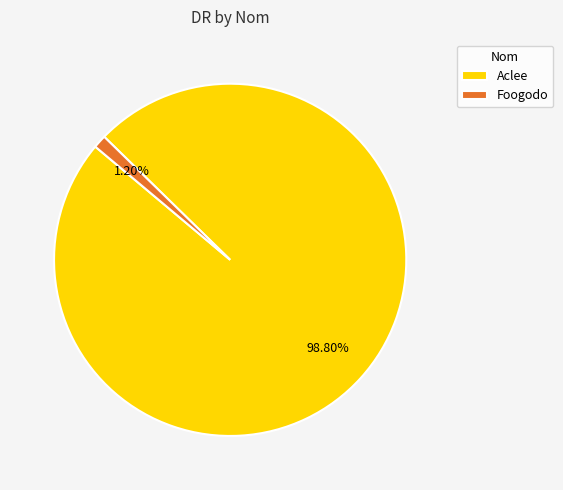

Is it true that Foogodo is 11% of the pie?

False